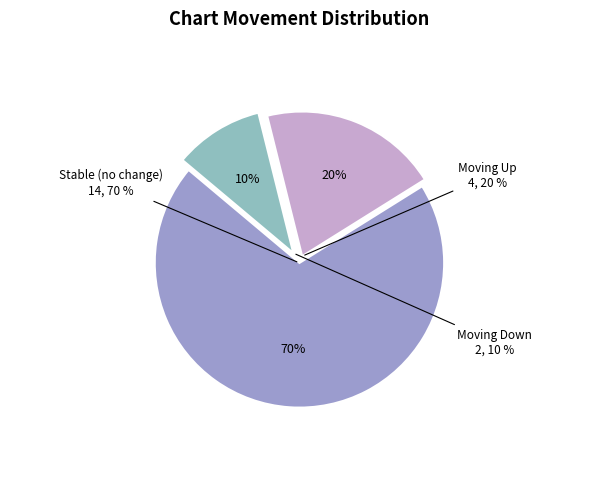

Is the sum of up and down greater than half?

No